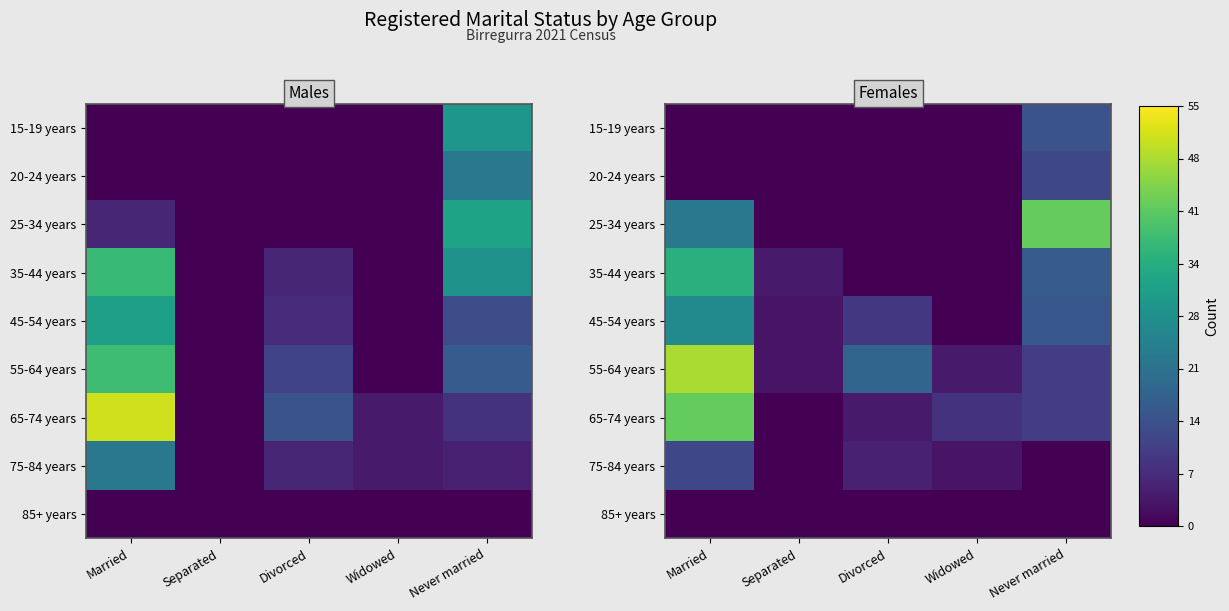

Which series has the widest spread of values?

55-64 years